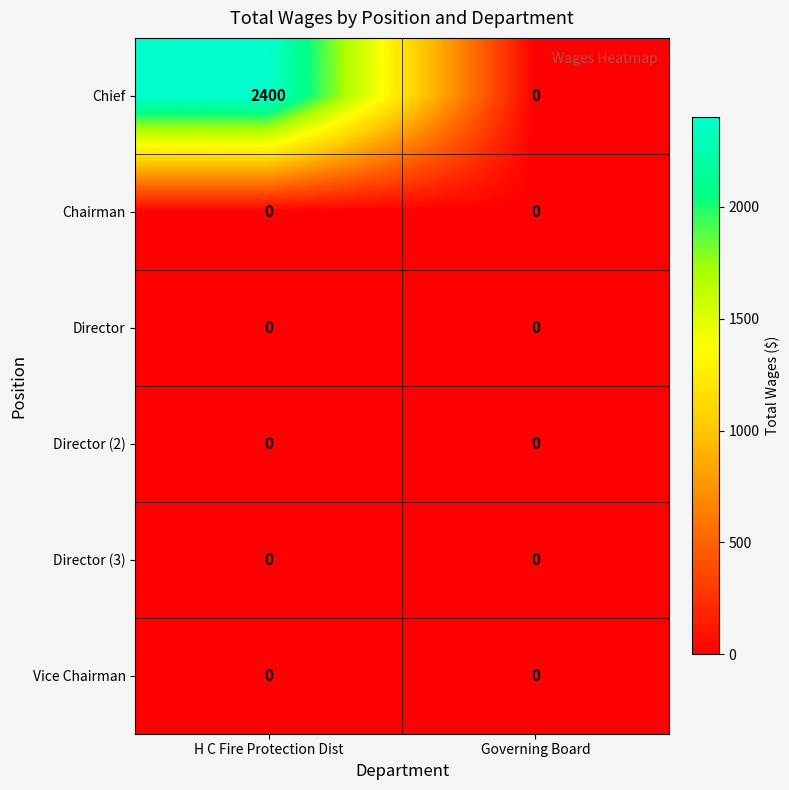

At which category is the sum across all series the highest?

H C Fire Protection Dist